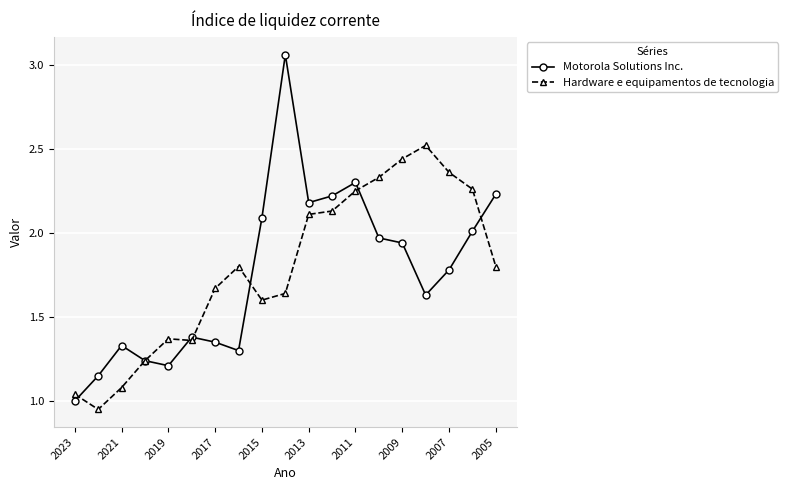

What is the maximum value for Hardware e equipamentos de tecnologia?

2.5